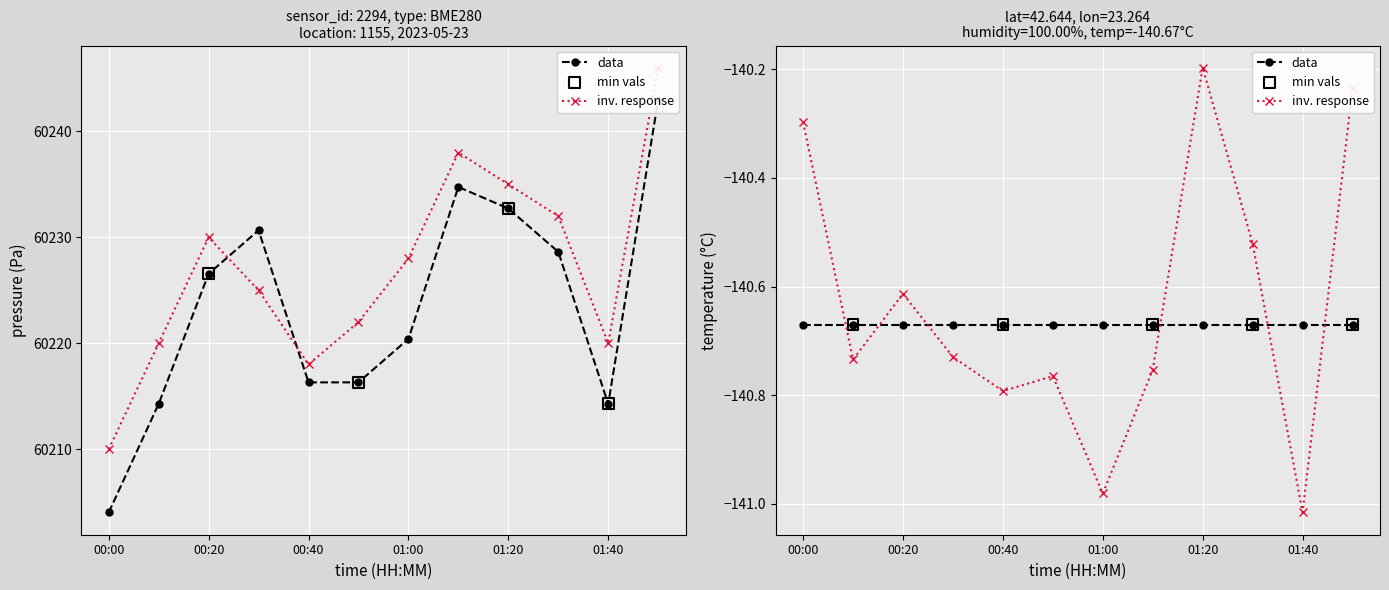

Which series reaches the maximum Y coordinate?

inv. response